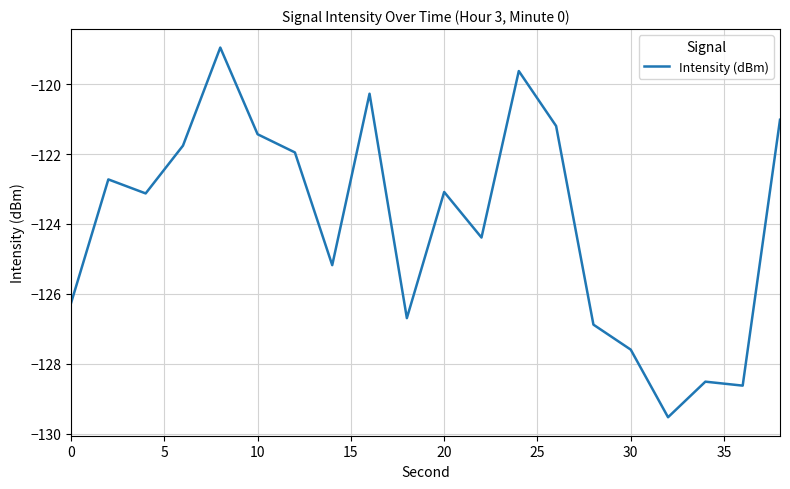

What is the greatest value displayed?

-118.9